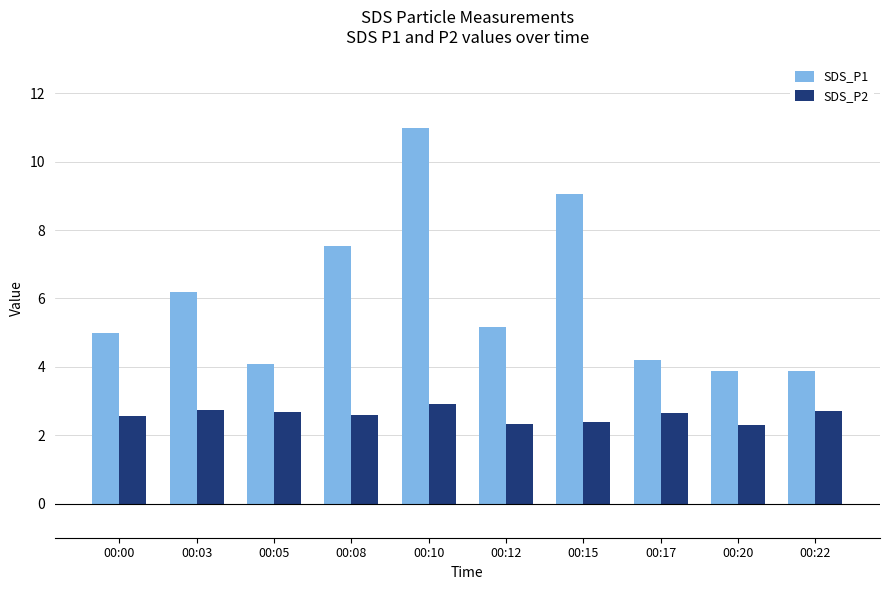

List the series in order of their peak value, highest first.

SDS_P1, SDS_P2